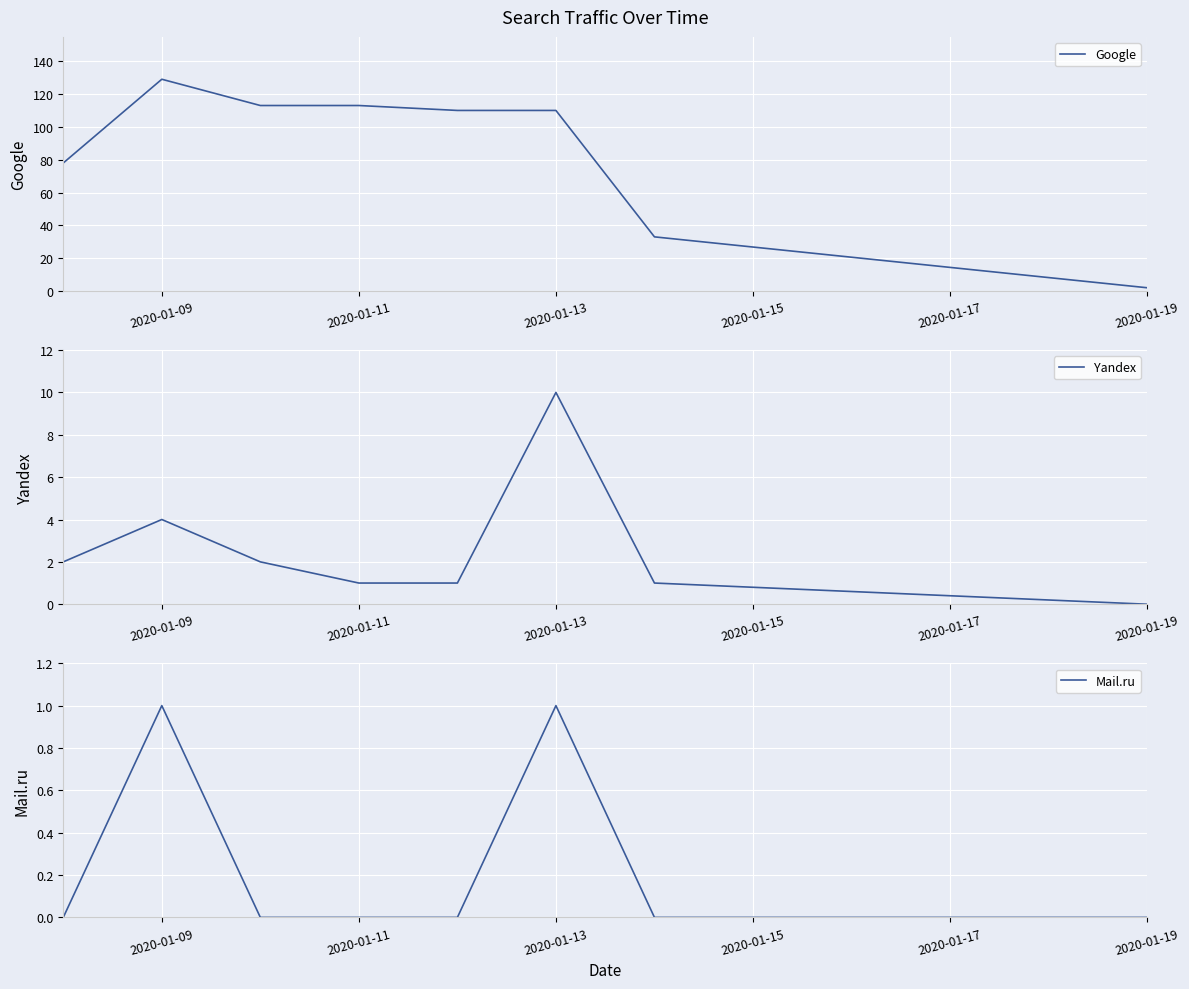

True or false: Google and Mail.ru intersect in this chart.

False